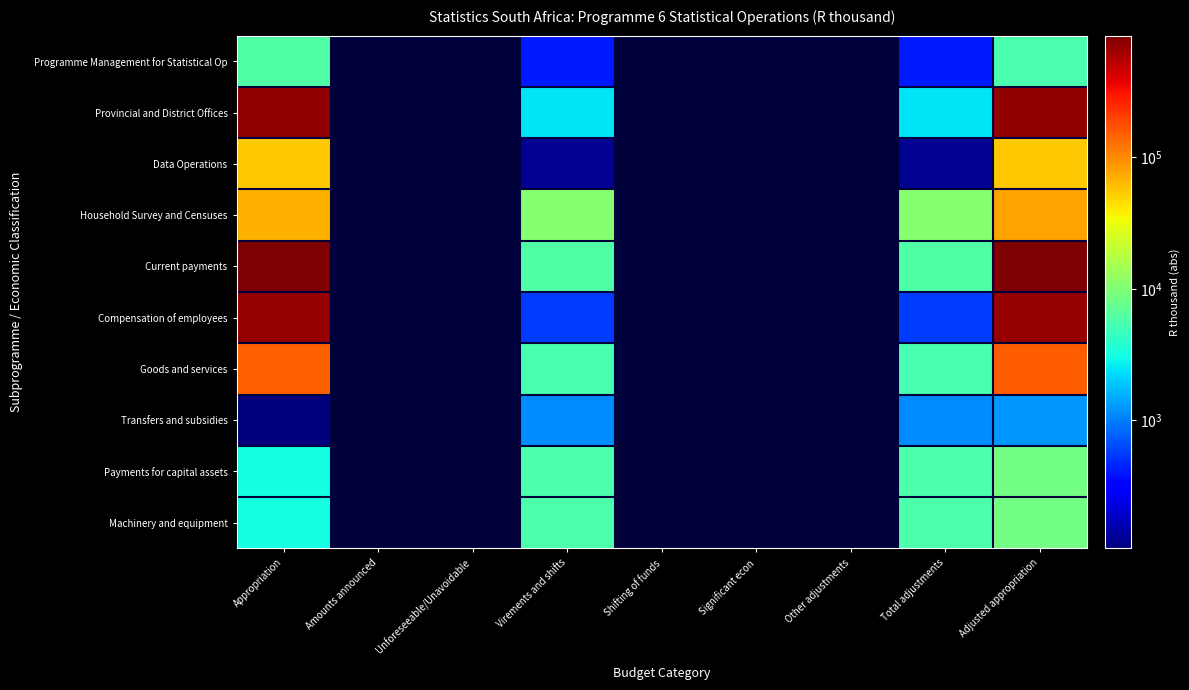

How many series are shown in this chart?

10